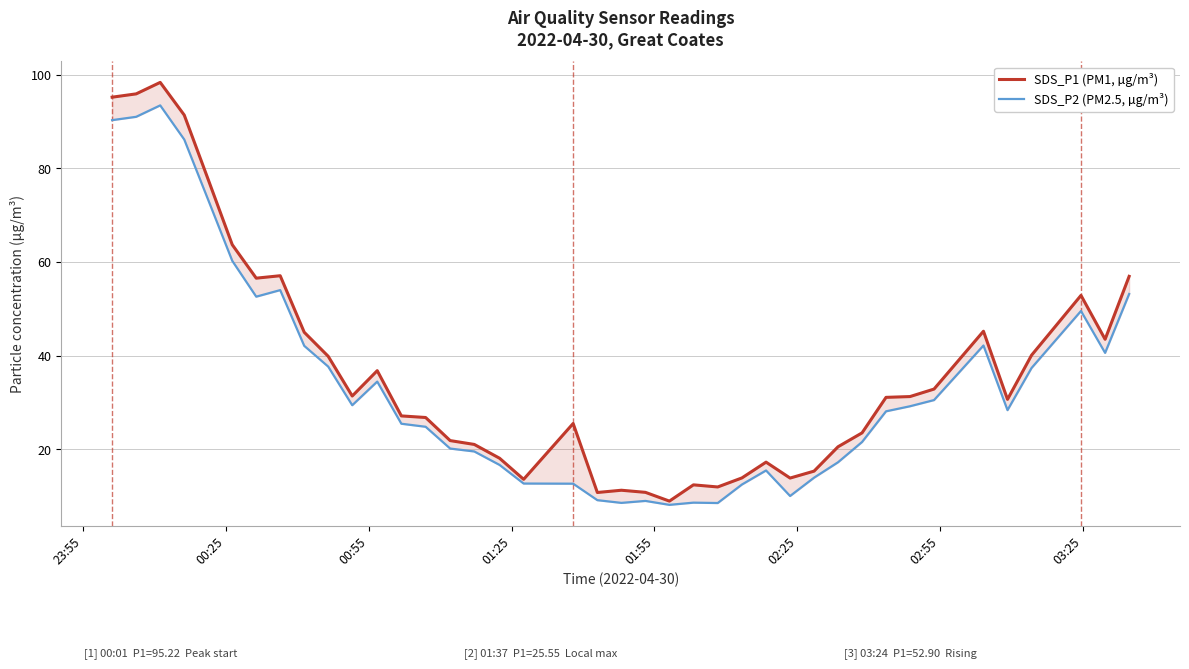

Is this an area chart (filled region under the line)?

No